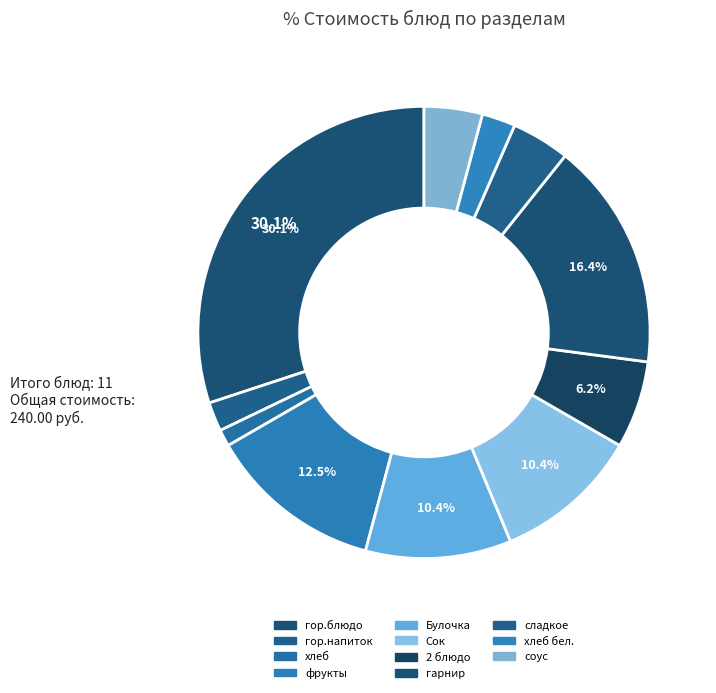

Count the number of slices in the pie.

11